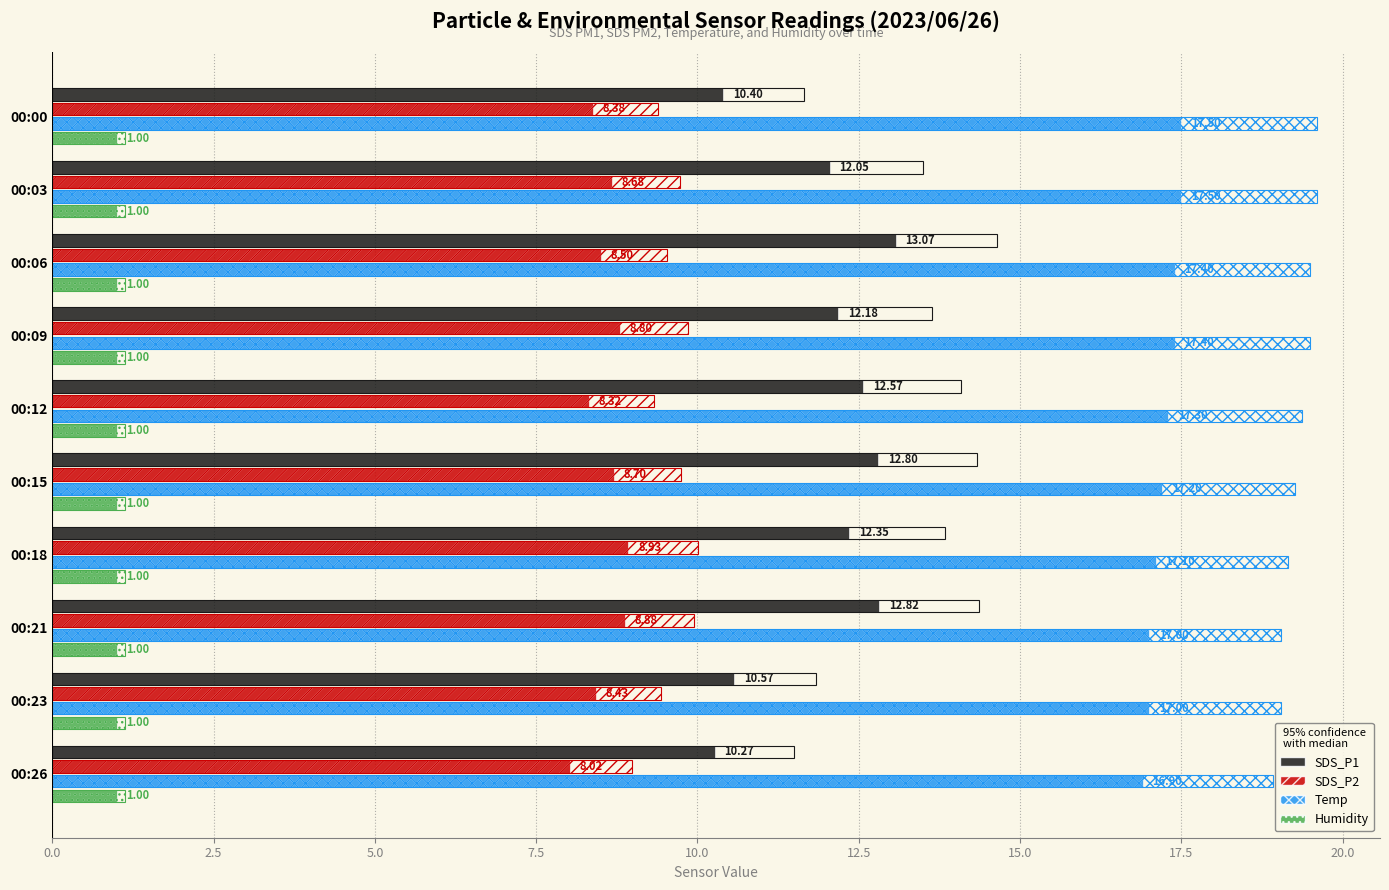

Are the bars horizontal?

Yes